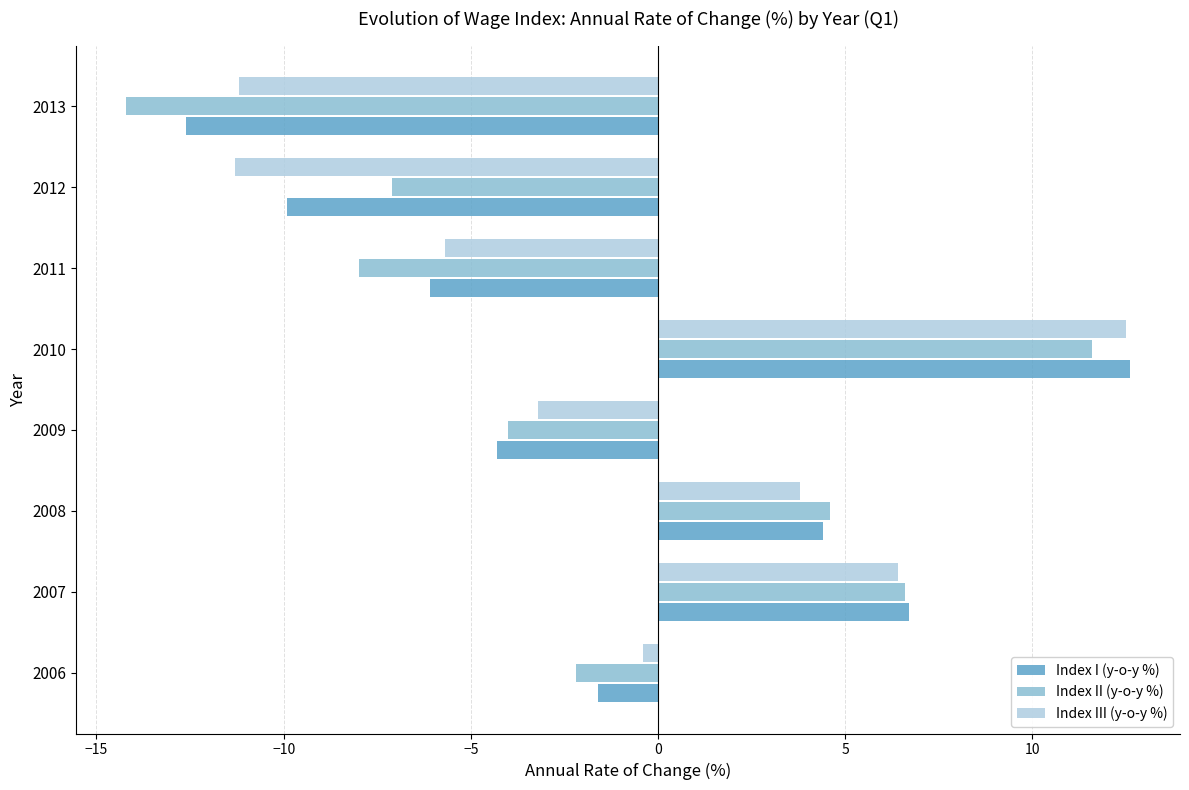

Between 2011 and 2013, which series saw the biggest shift?

Index I (y-o-y %)